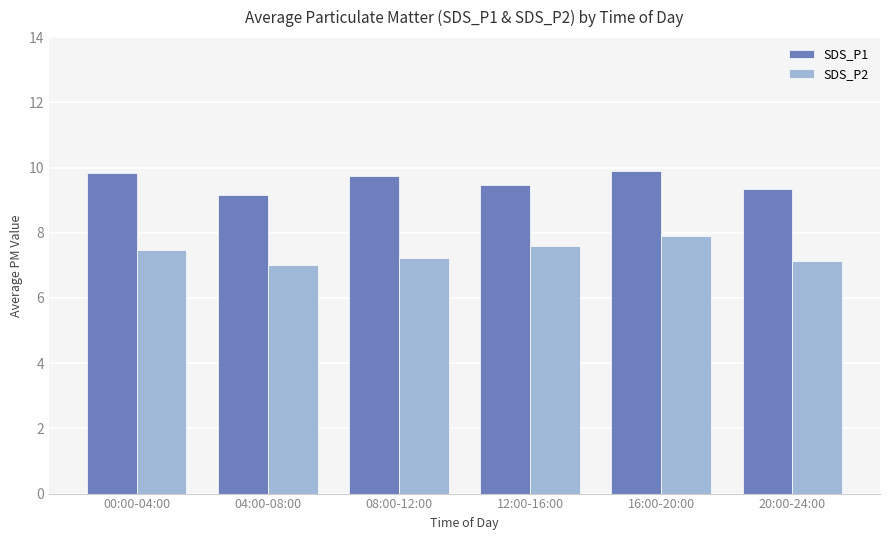

How many series are shown in this chart?

2